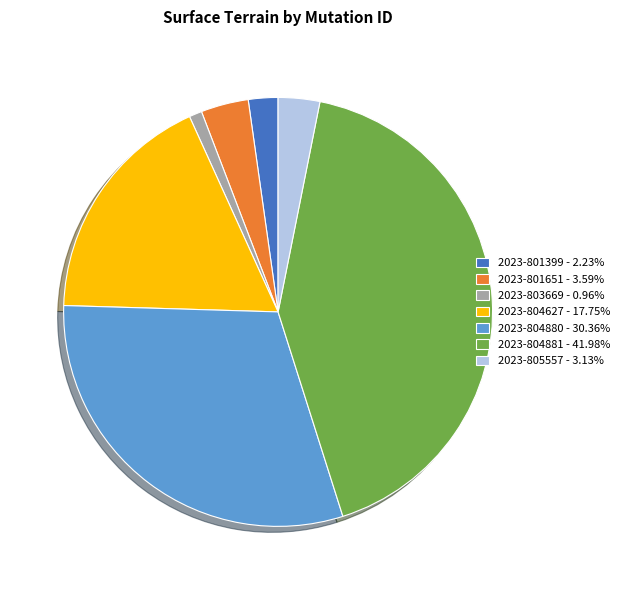

Does 2023-804881 account for over 50% of the chart?

No